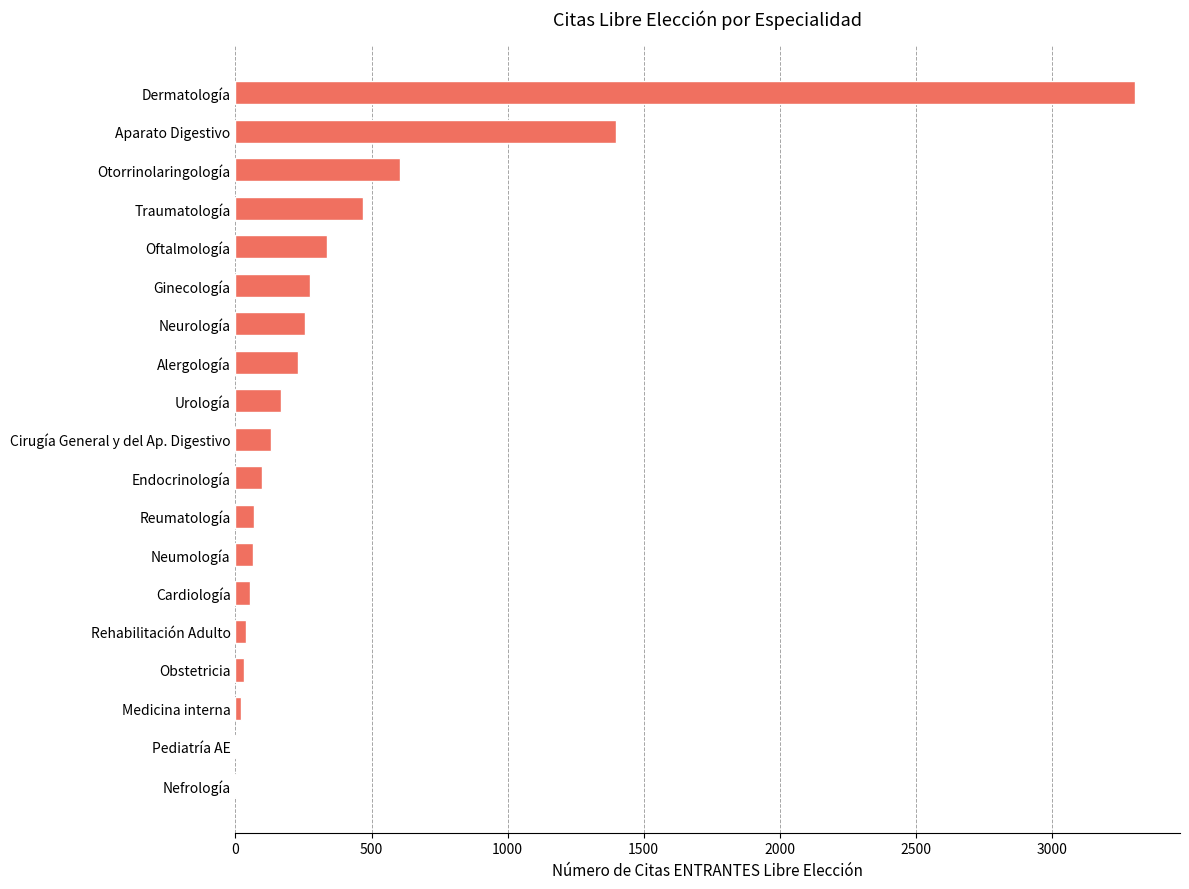

Where is the data nearest to the value 1653?

Aparato Digestivo